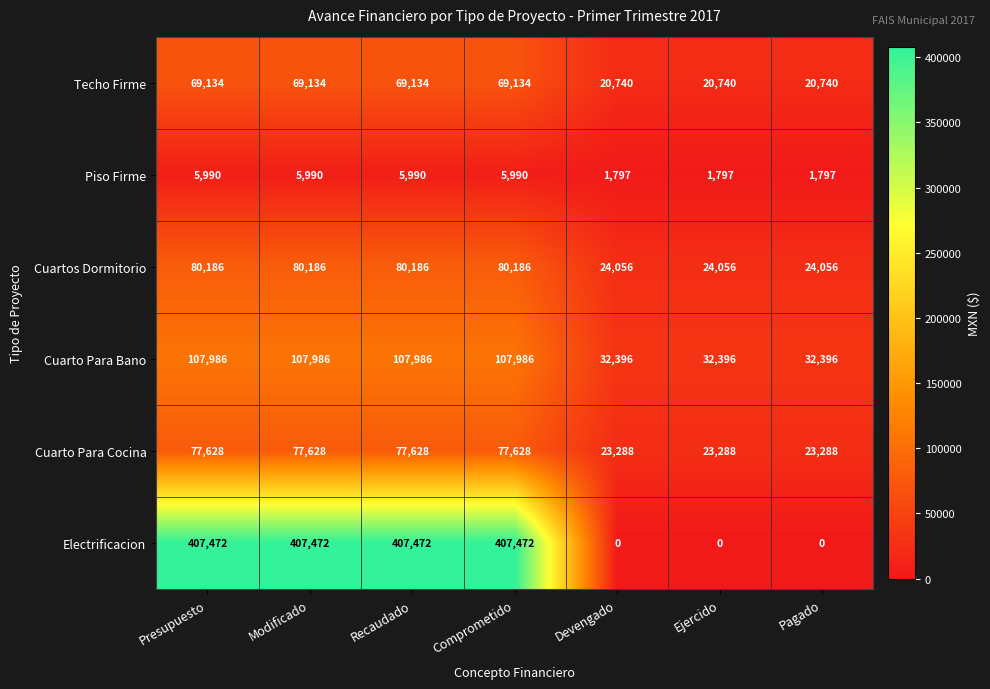

What is the greatest value displayed?

407472